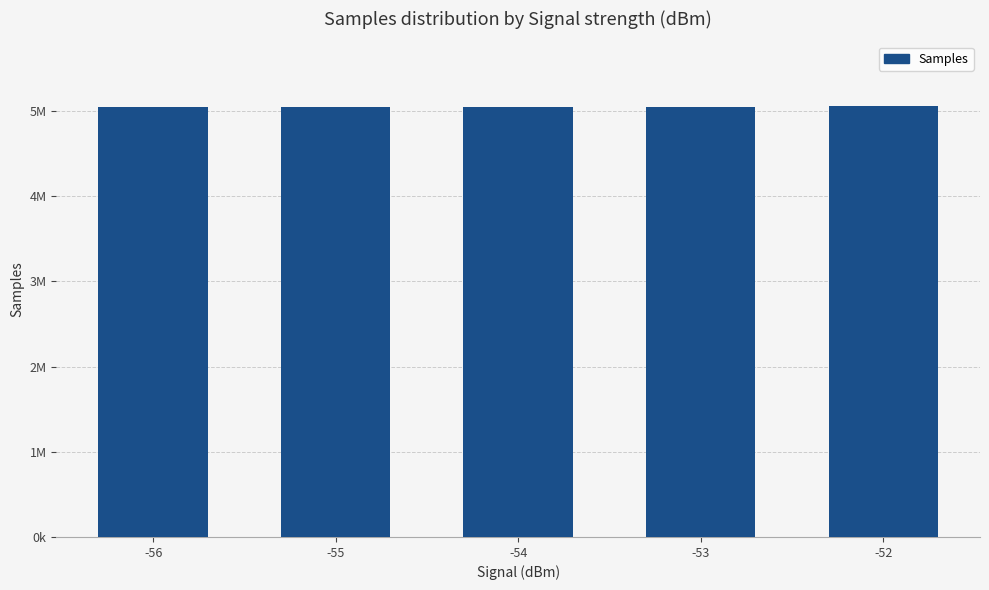

What is the smallest value displayed?

5046896.9